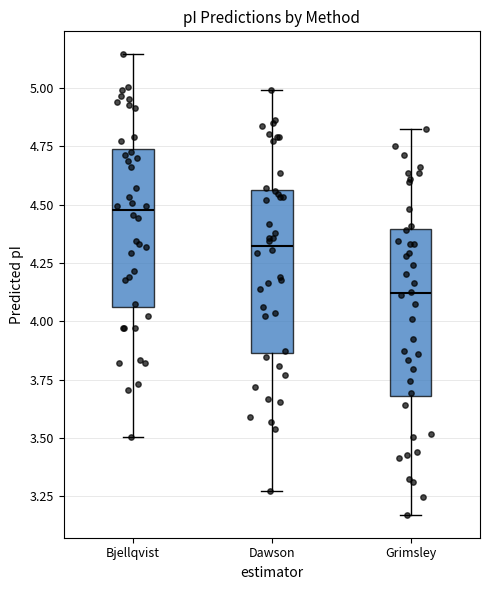

Reading left to right, read every box against the y-axis: the position of its median line, the range the box covers, and the ends of its whiskers. The values are not printed on the chart, so give them approximately, as read against the axis.

Bjellqvist: median 4.50, box 4.05 to 4.75, whiskers 3.50 to 5.15
Dawson: median 4.30, box 3.85 to 4.55, whiskers 3.25 to 5.00
Grimsley: median 4.10, box 3.70 to 4.40, whiskers 3.15 to 4.85